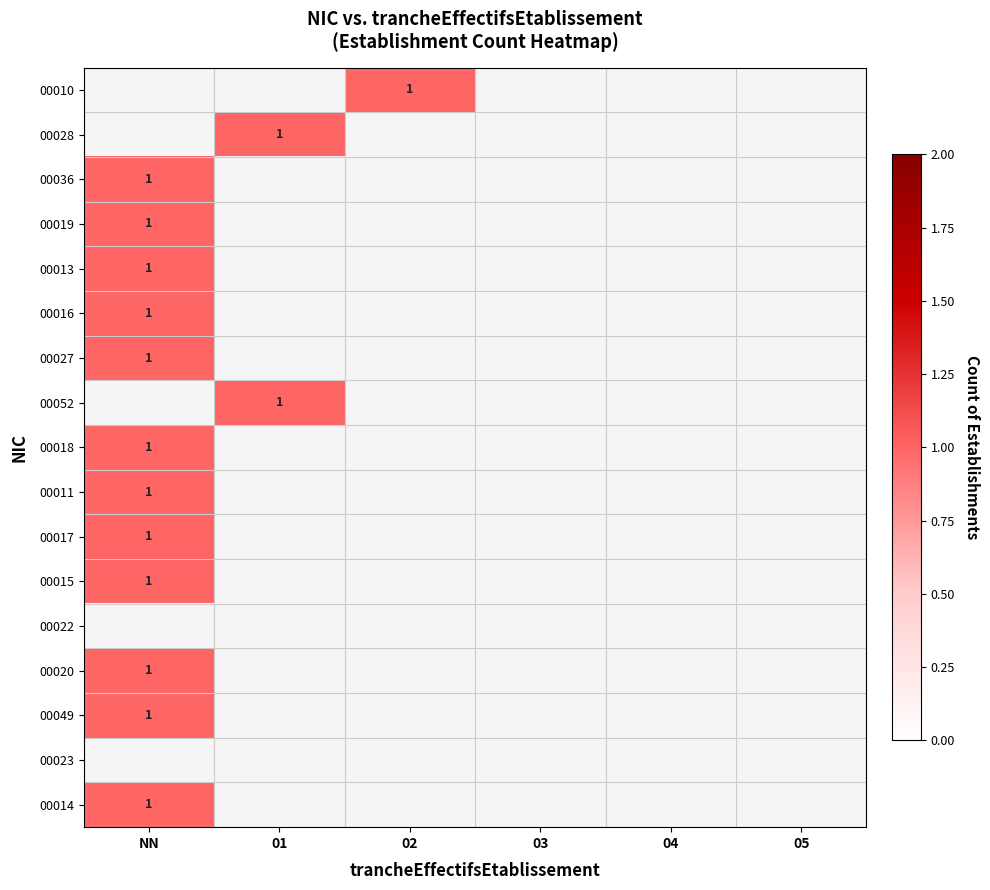

Where is 00036 nearest to the value 1?

NN